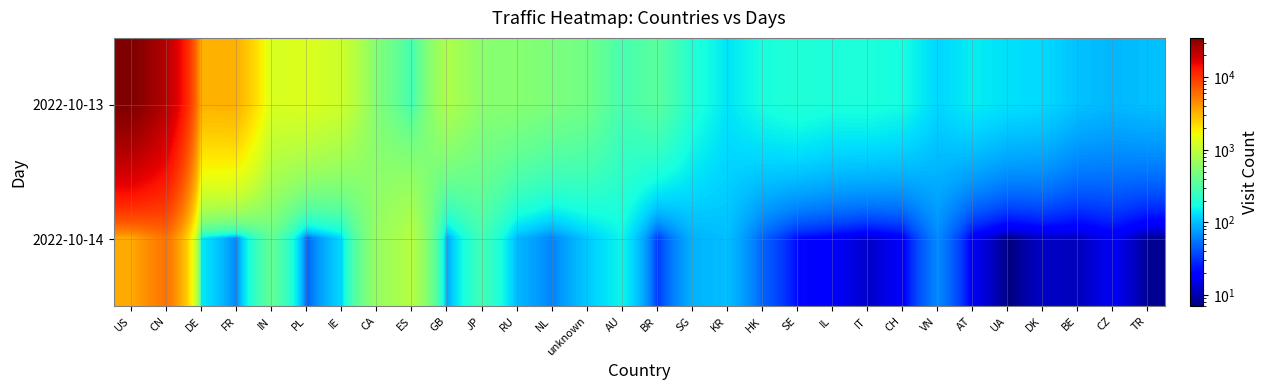

At IE, list the series in order from largest to smallest.

2022-10-13, 2022-10-14